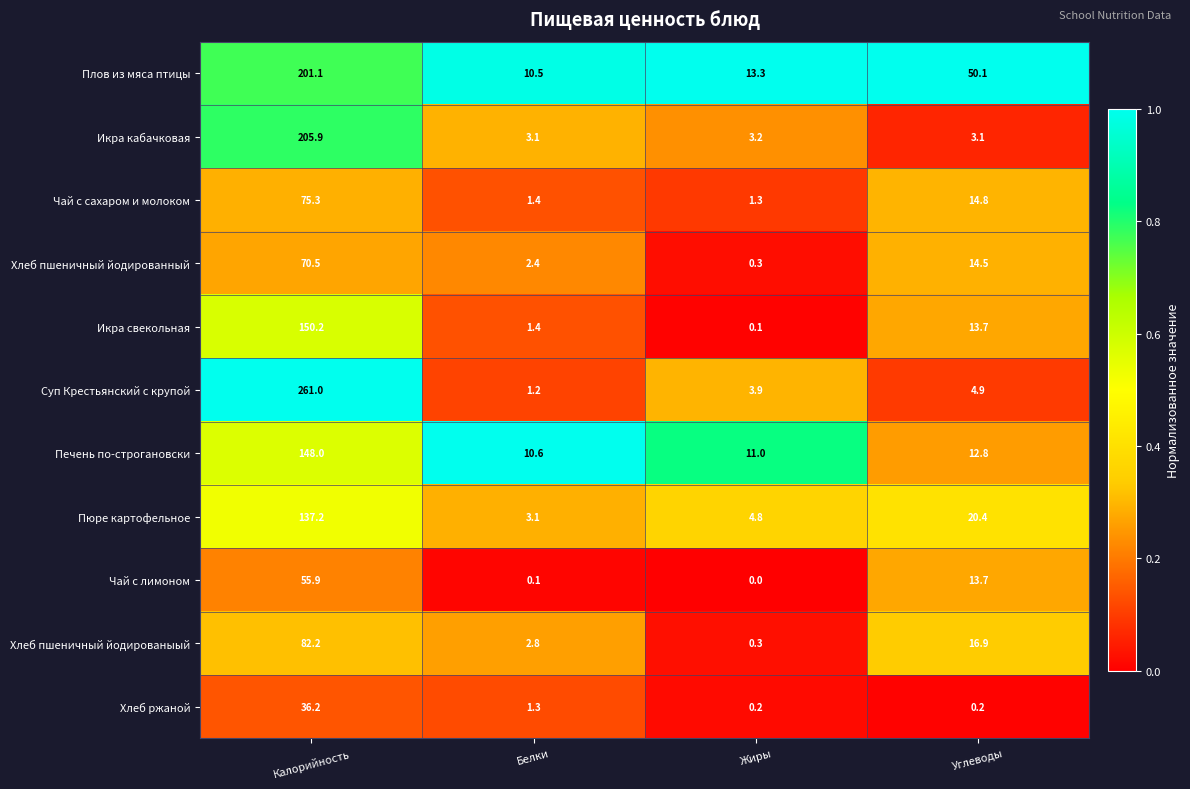

Is it true that Пюре картофельное equals 78.0 at Калорийность?

False